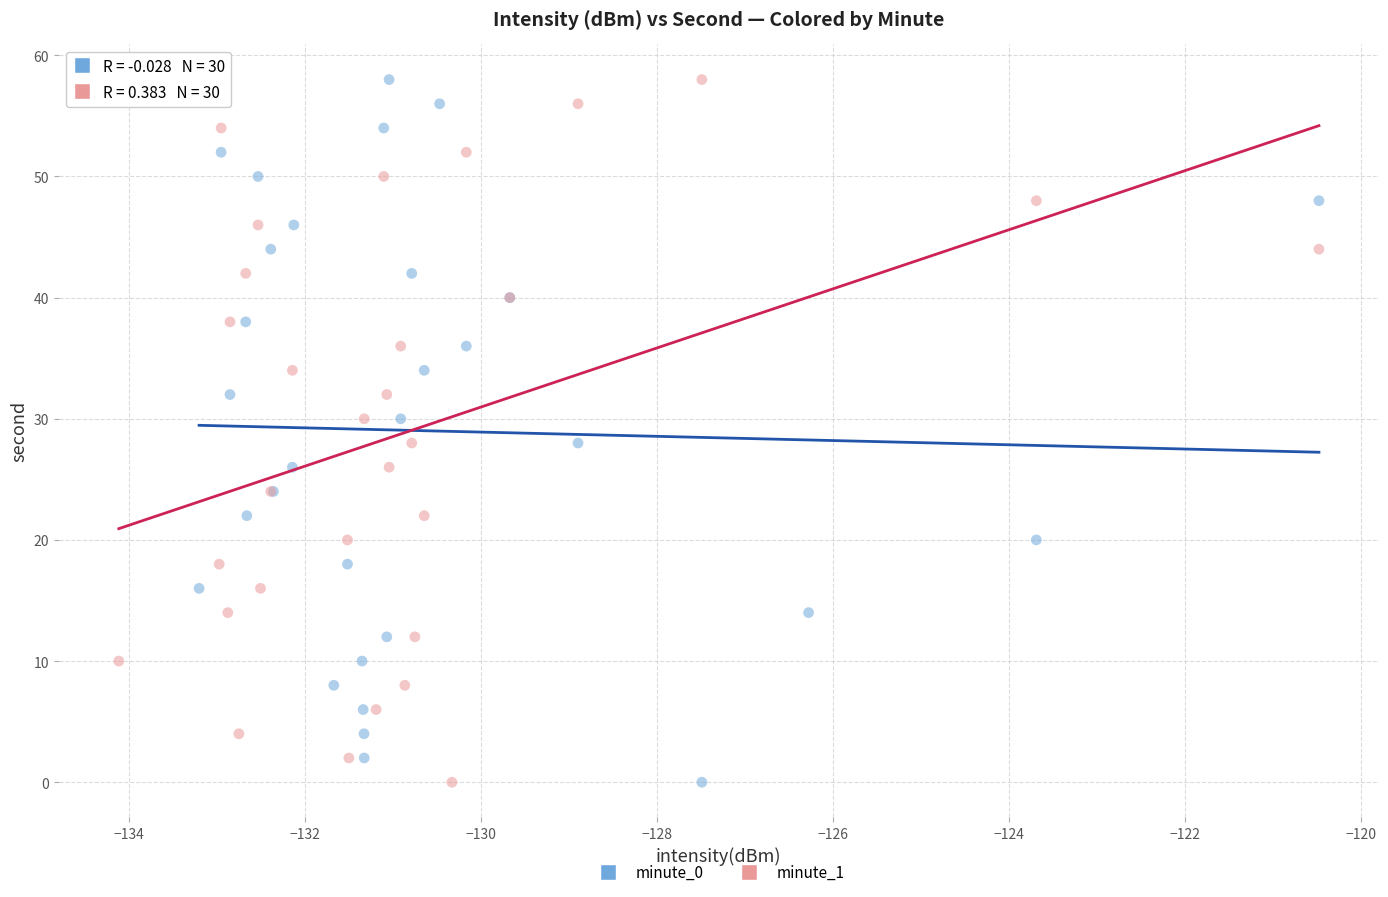

What are all the series names shown in the legend?

minute_0, minute_1